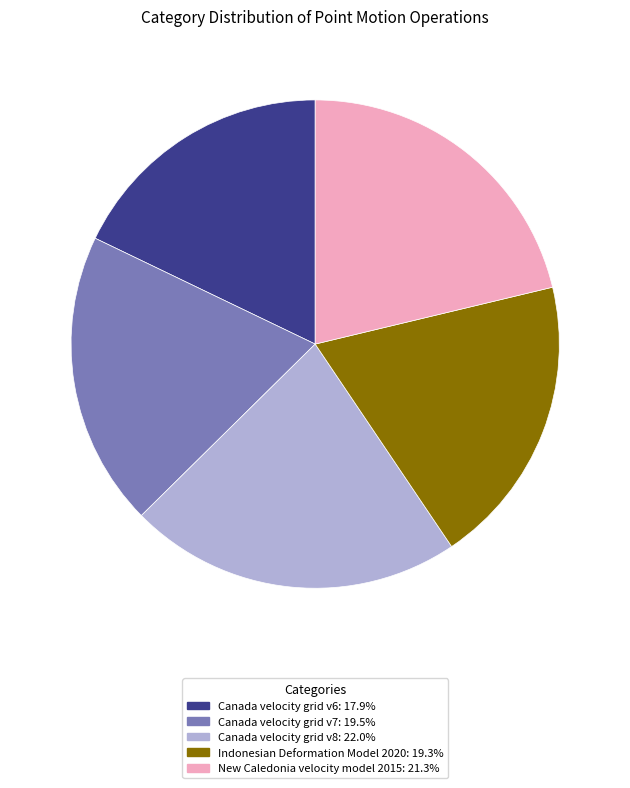

Does Canada velocity grid v6 account for over 50% of the chart?

No